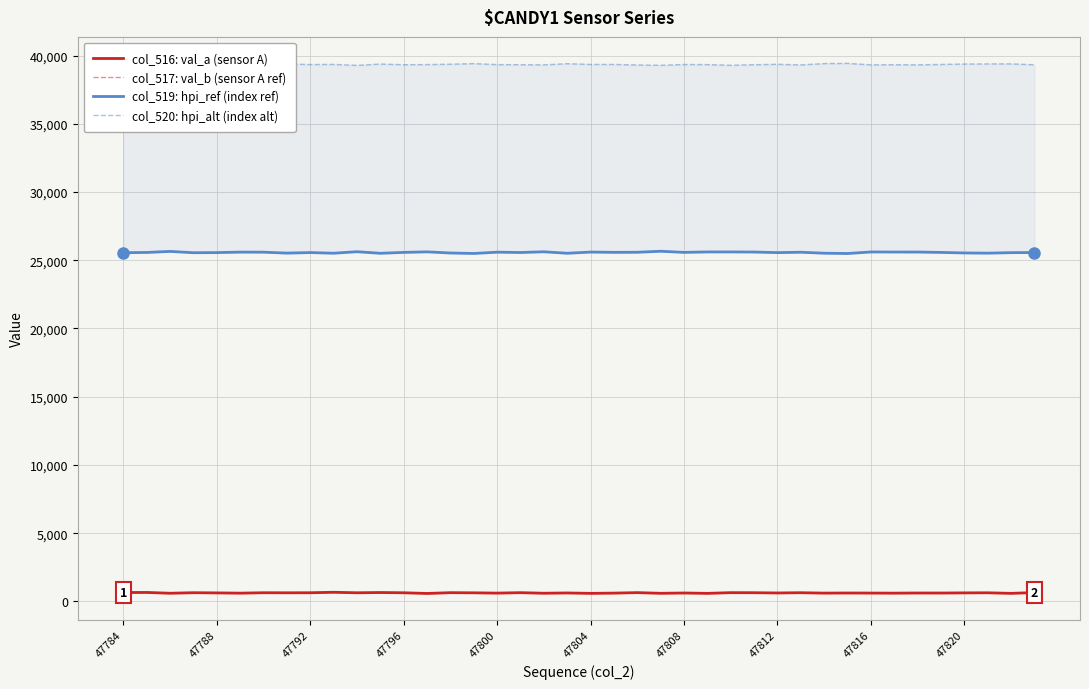

Is the value of col_519: hpi_ref (index ref) at 21 greater than the value of col_520: hpi_alt (index alt) at 32?

No